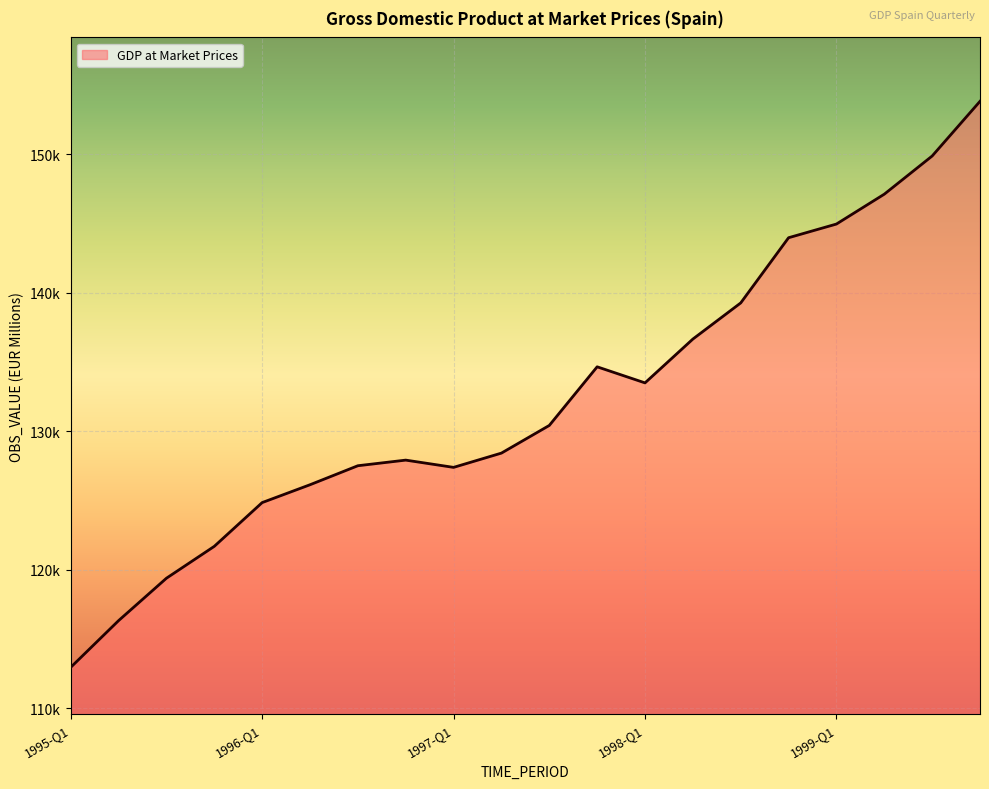

Reading right to left, transcribe all the data shown in this chart.

153809.0	149860.0	147105.0	144949.0	143961.4	139253.9	136644.9	133482.4	134642.1	130409.5	128412.8	127382.2	127906.1	127500.5	126127.8	124839.6	121681.3	119379.7	116318.1	112945.8